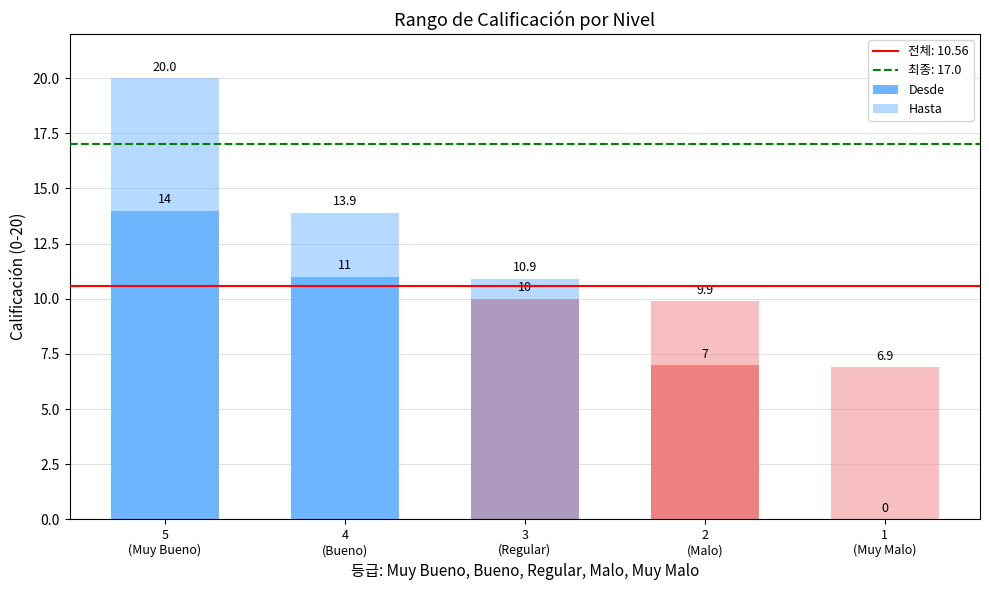

How many values in the Desde series exceed 10?

2